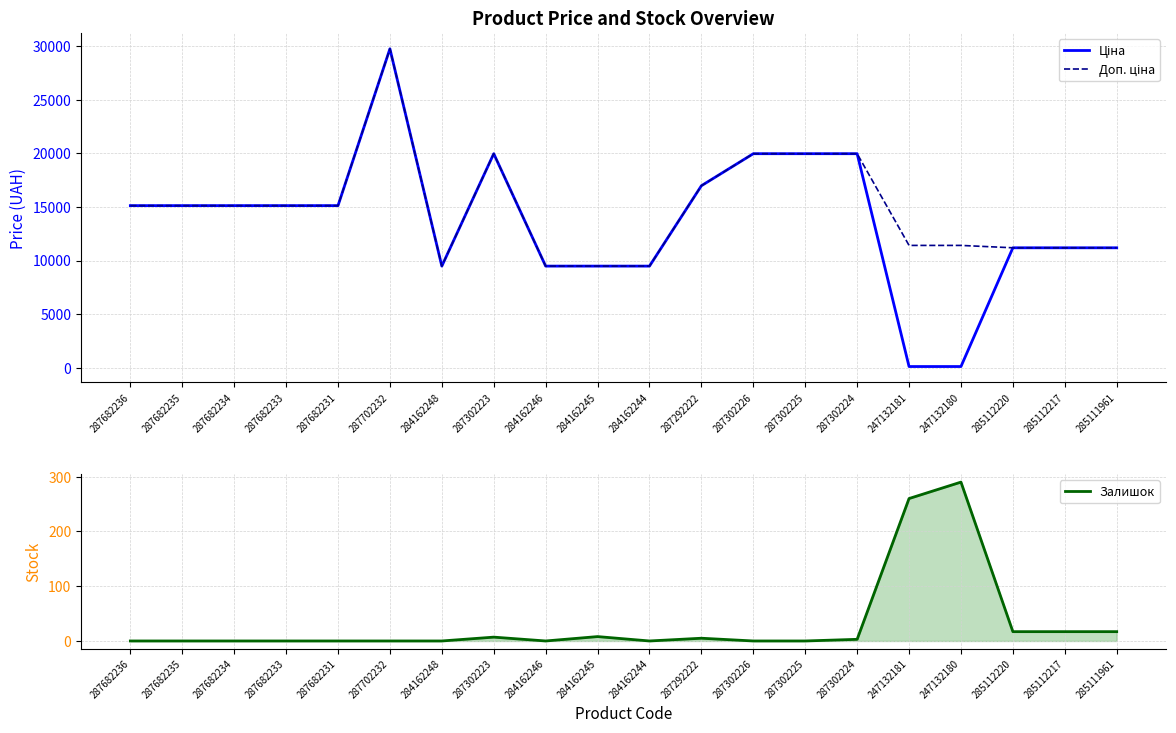

Is it true that Ціна equals 15120.0 at 287682234?

True